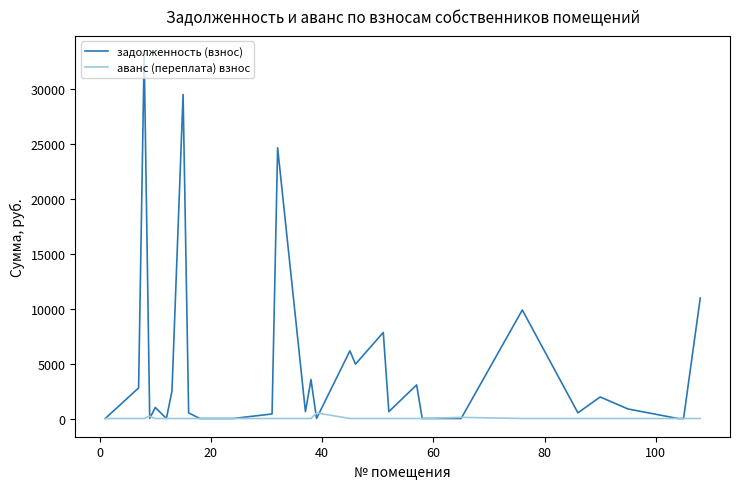

What is the highest value of the задолженность (взнос) series?

33212.5